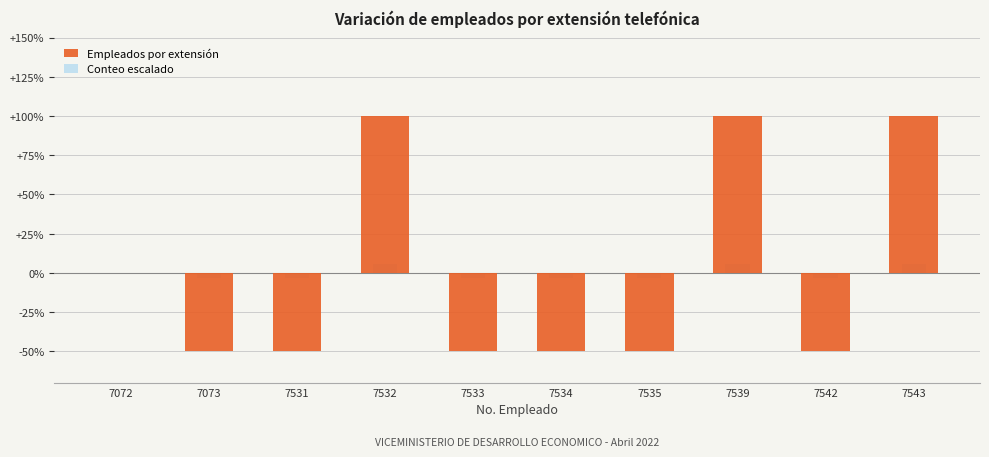

Which category has the lowest value in the Conteo escalado series?

7073